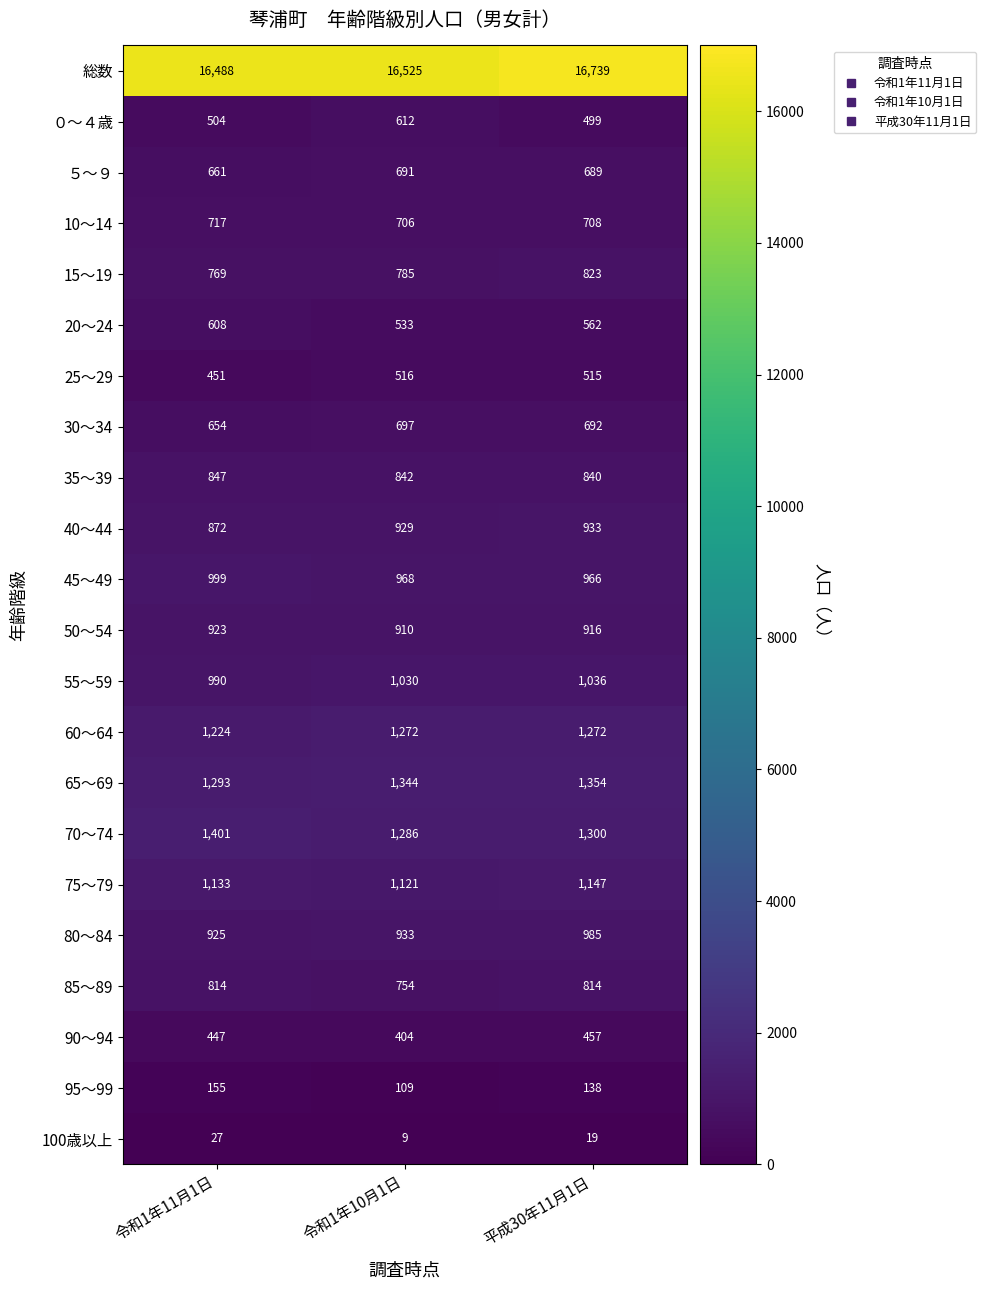

What is the difference between the 80～84 values at 令和1年10月1日 and 平成30年11月1日?

52